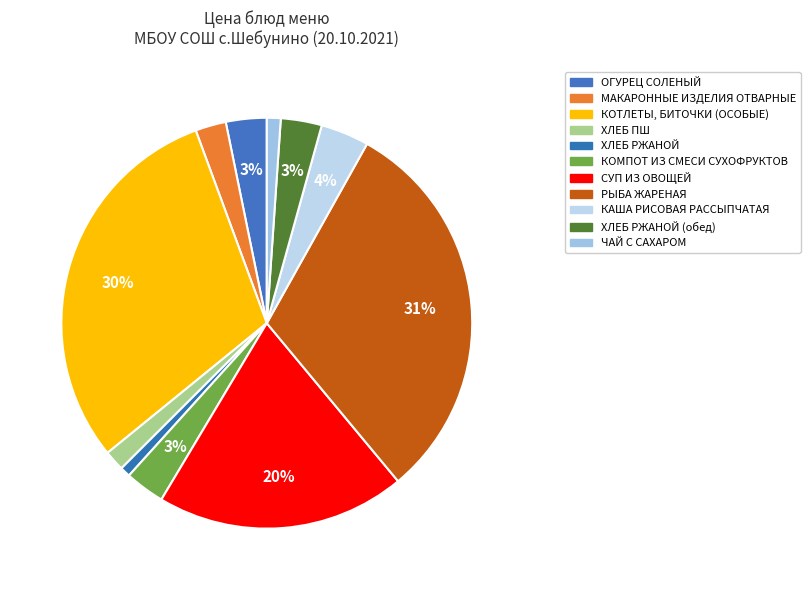

How many segments does this pie chart have?

11